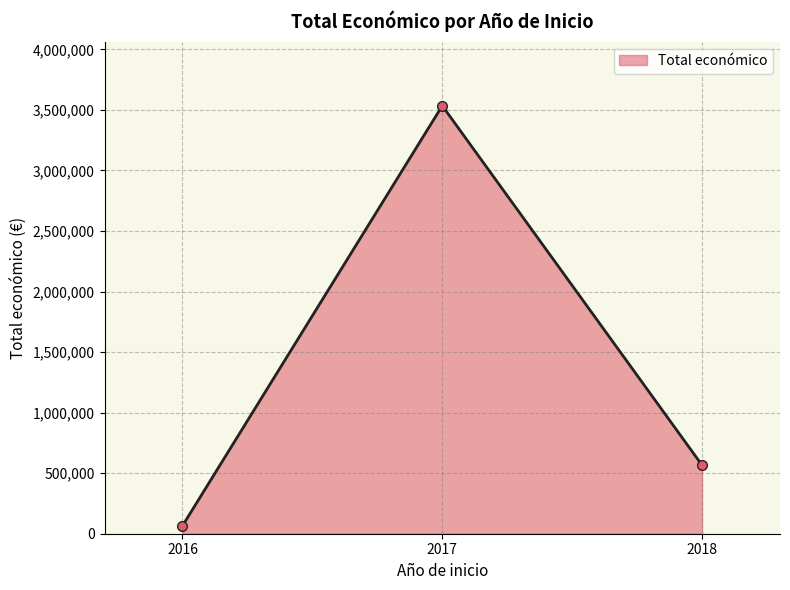

List the labels in order of value, smallest first.

2016, 2018, 2017